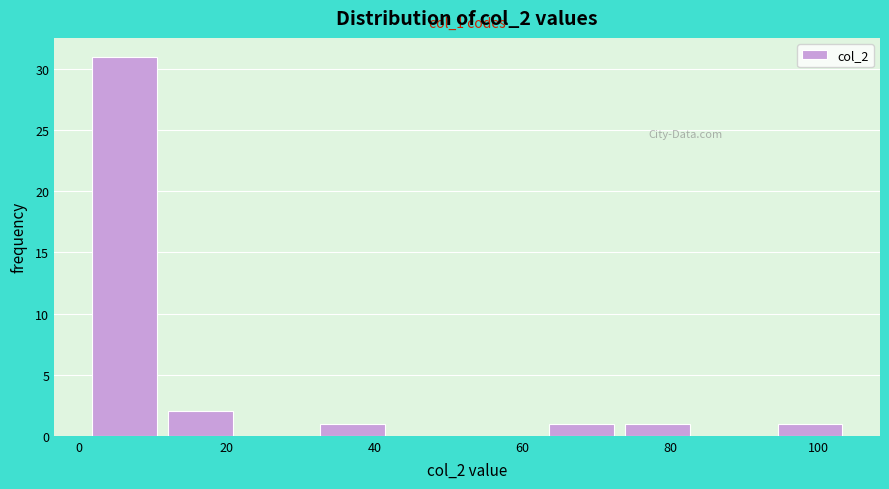

Over which range of the x-axis is the bar tallest?

2 to 12